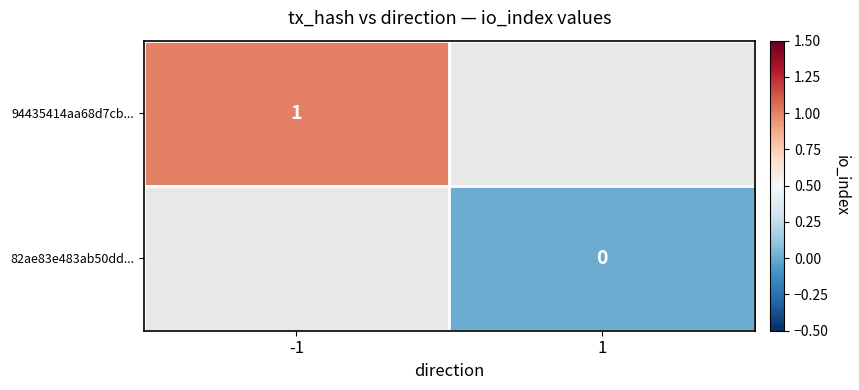

Is it true that 94435414aa68d7cb... equals 1 at -1?

True